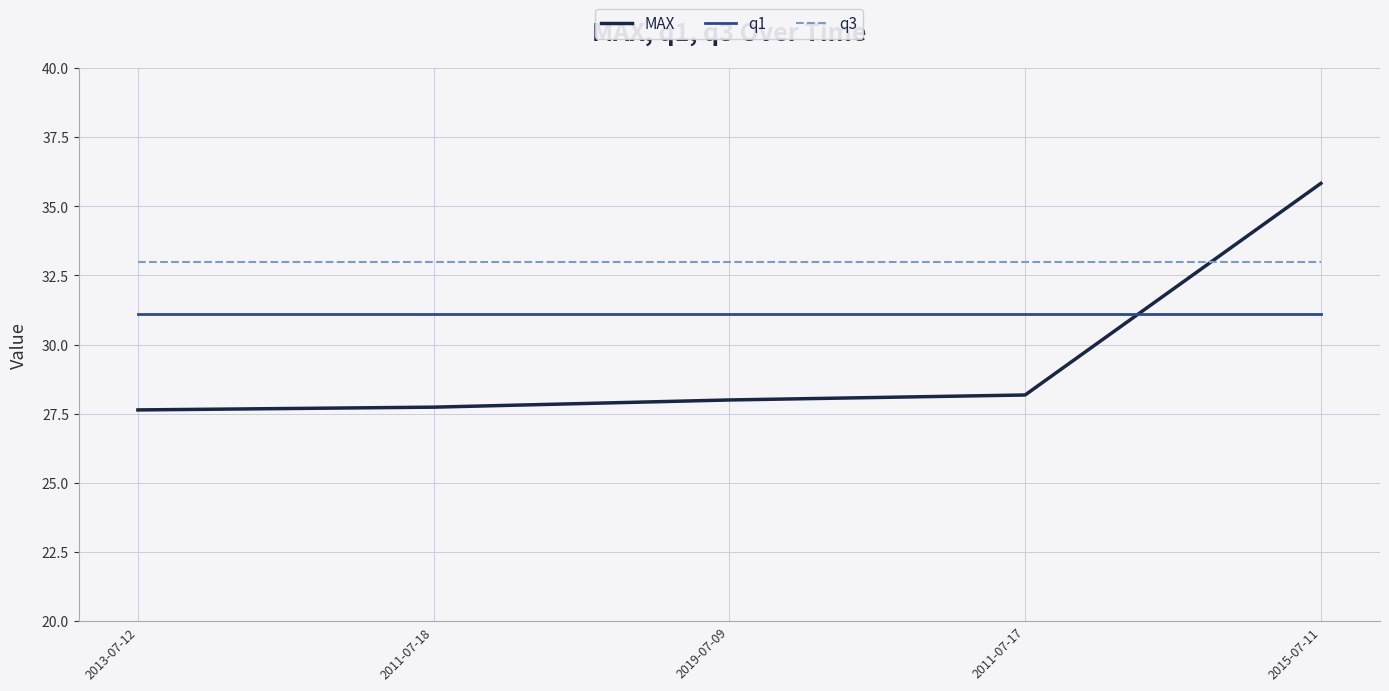

What position from the left is 2019-07-09?

3